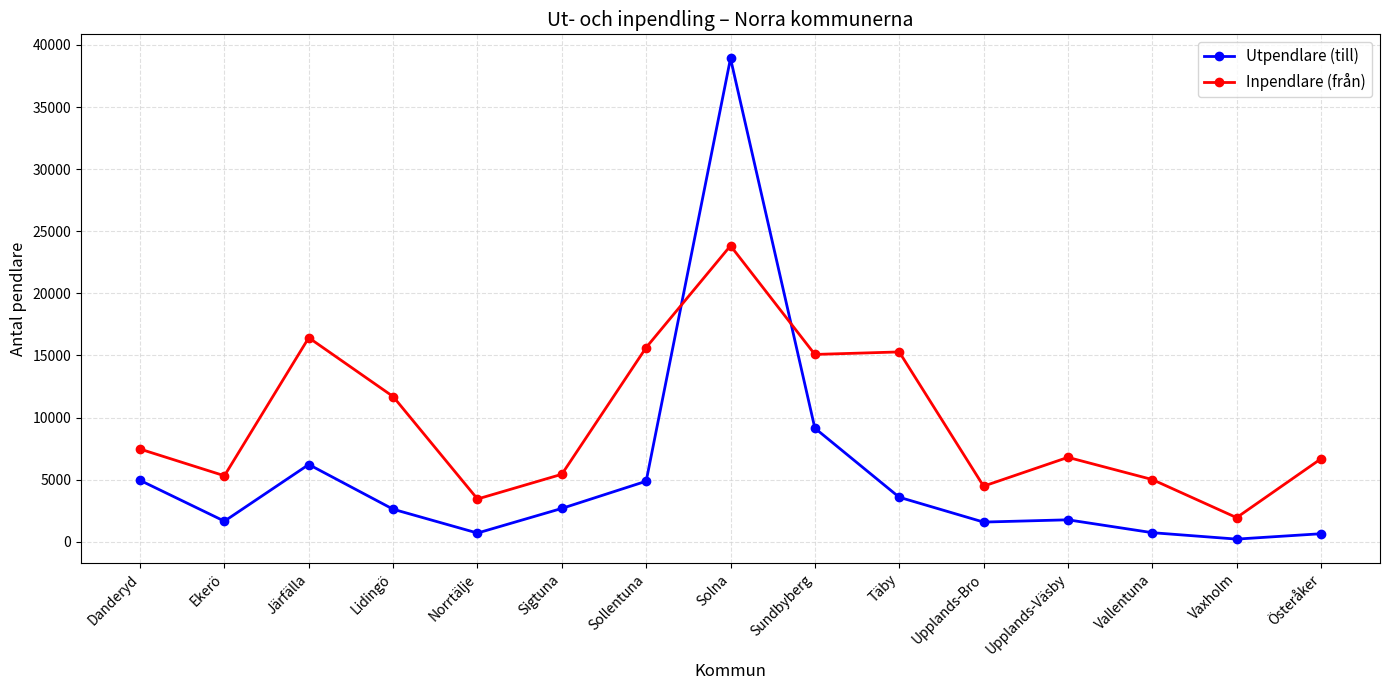

What is the average value of the Inpendlare (från) series?

9634